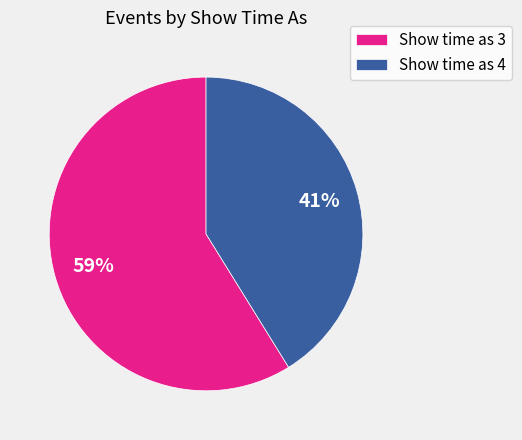

To the nearest percent, what portion does Show time as 4 represent?

41%